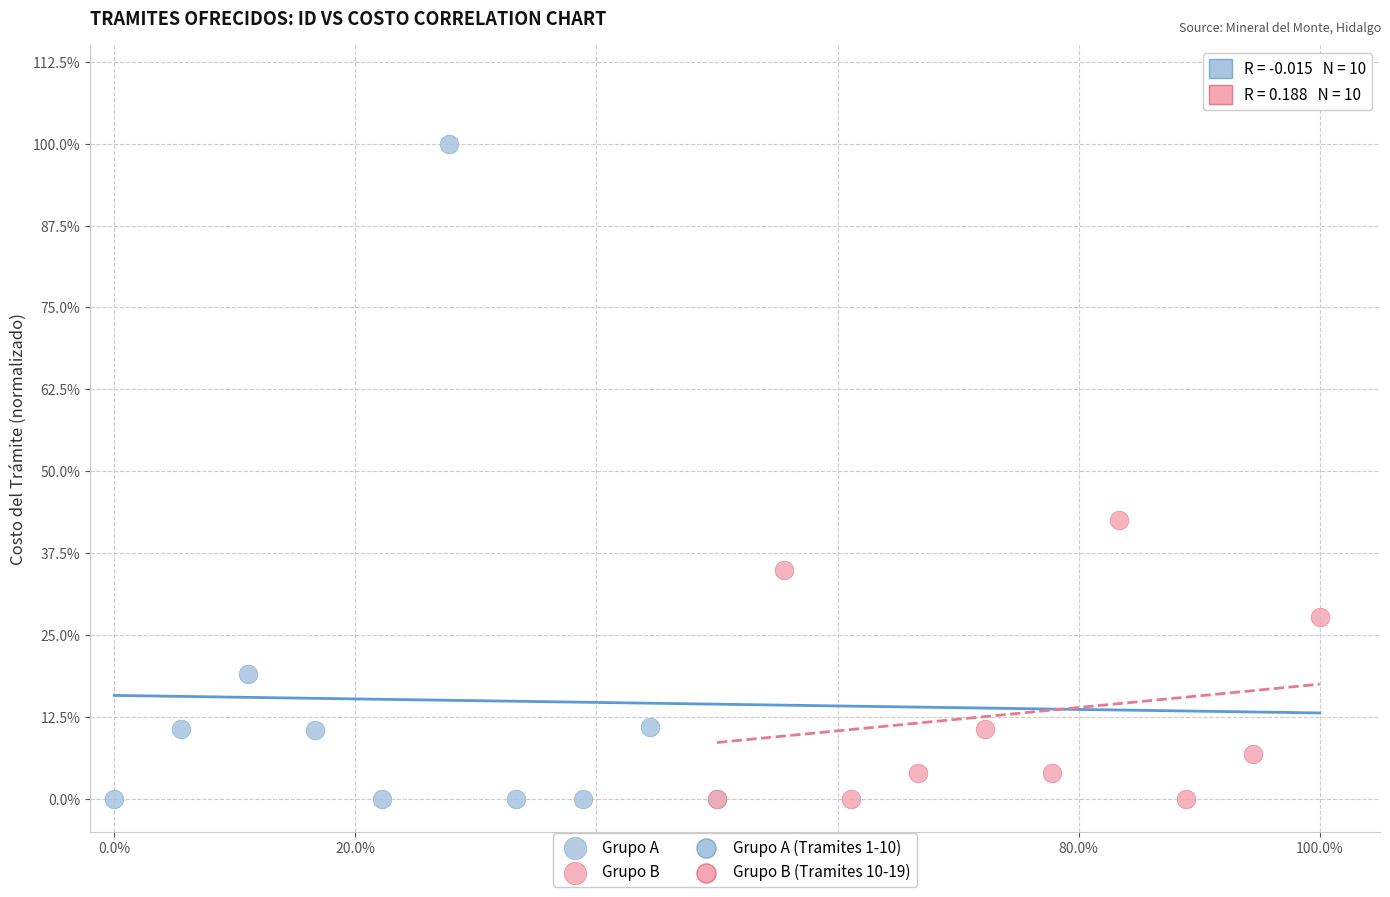

Which series has the widest spread of Y values?

Grupo A